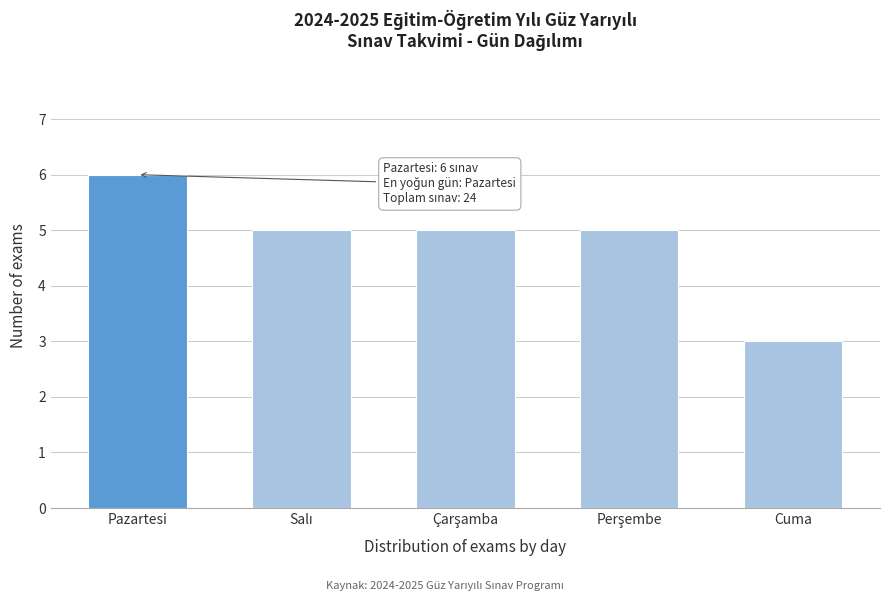

Reading left to right, transcribe all the data shown in this chart.

6	5	5	5	3